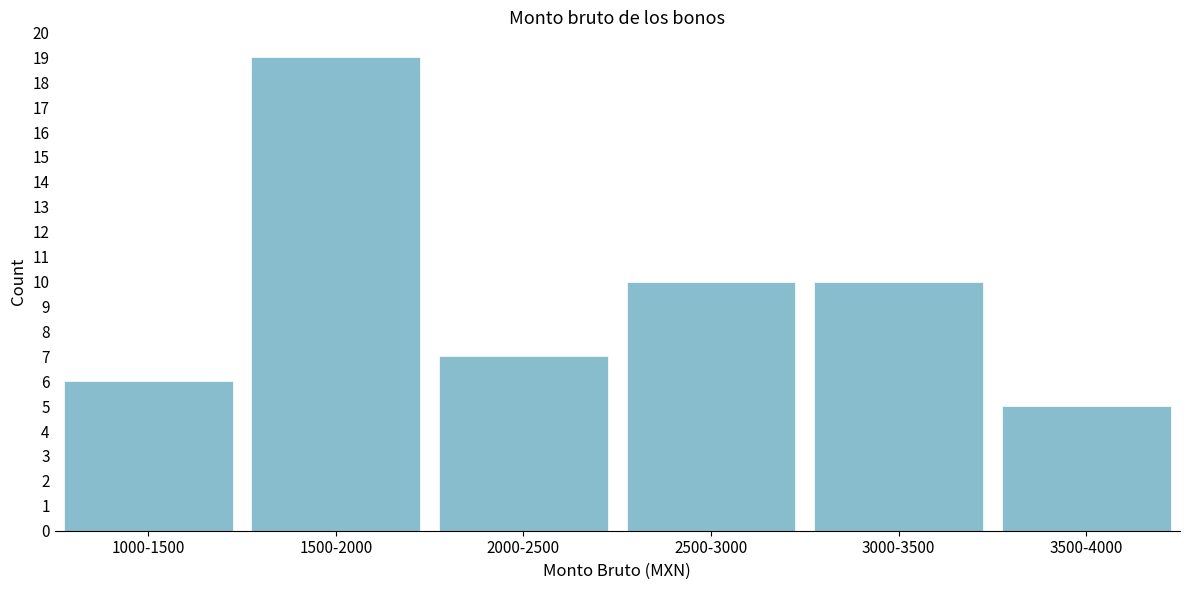

Reading left to right, transcribe all the data shown in this chart.

6	19	7	10	10	5